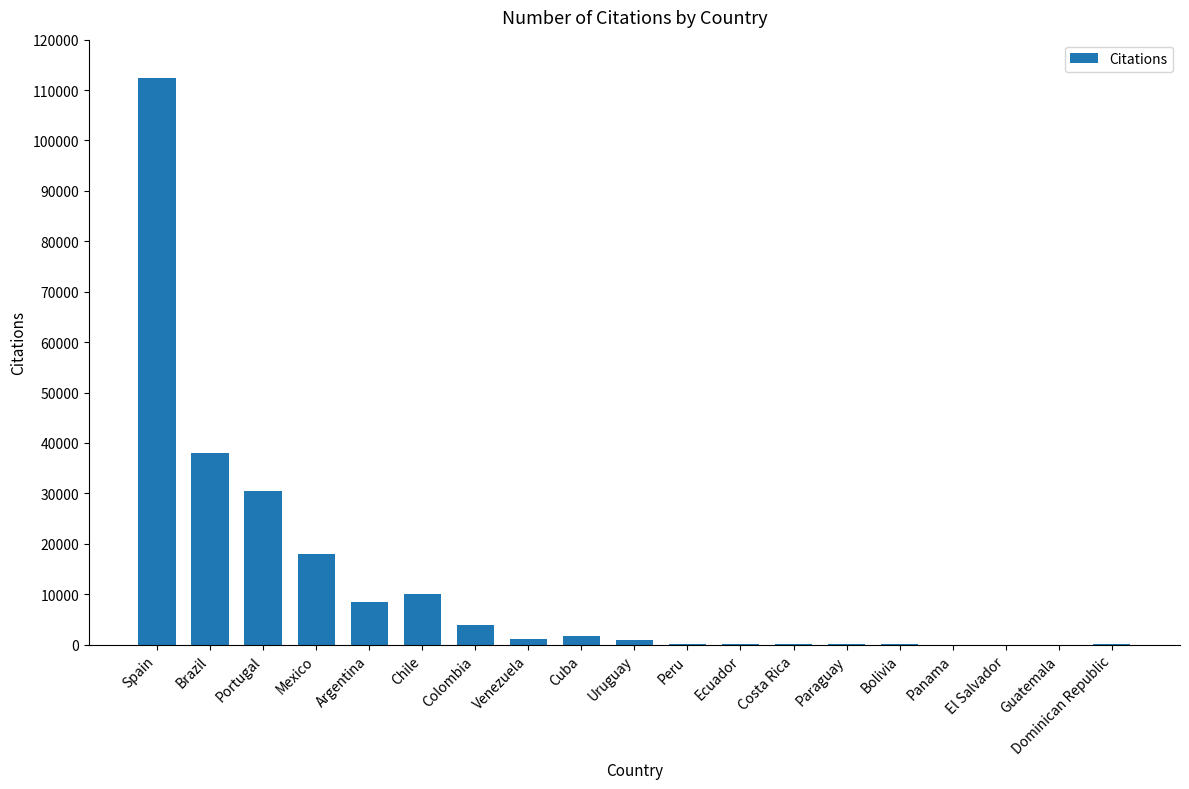

What is the approximate value at Panama?

2